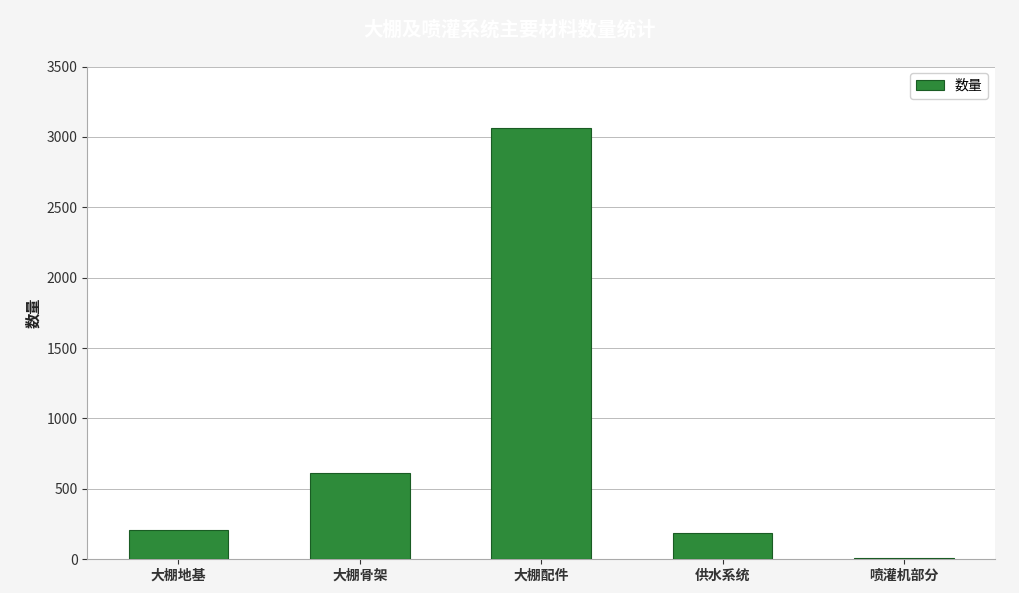

At which label is the value closest to 1534?

大棚骨架